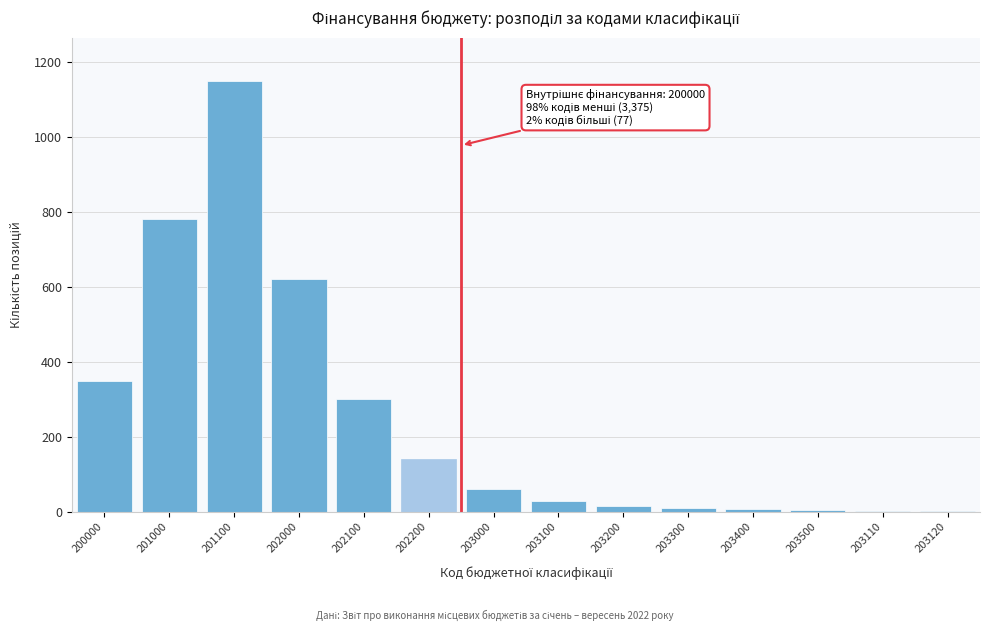

Which has a higher value, 202100 or 201100?

201100